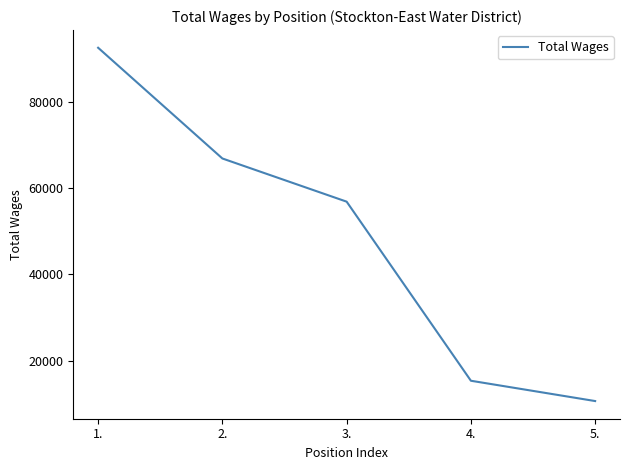

What is the greatest value displayed?

92552